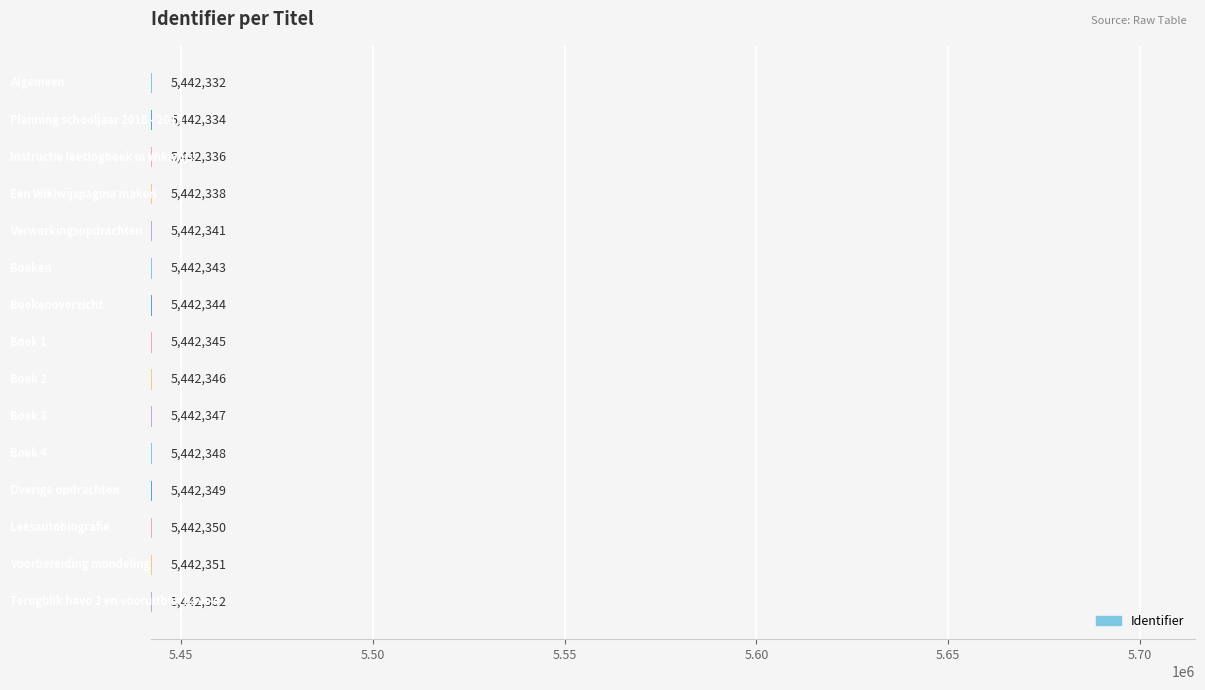

How many bars are there in total?

15